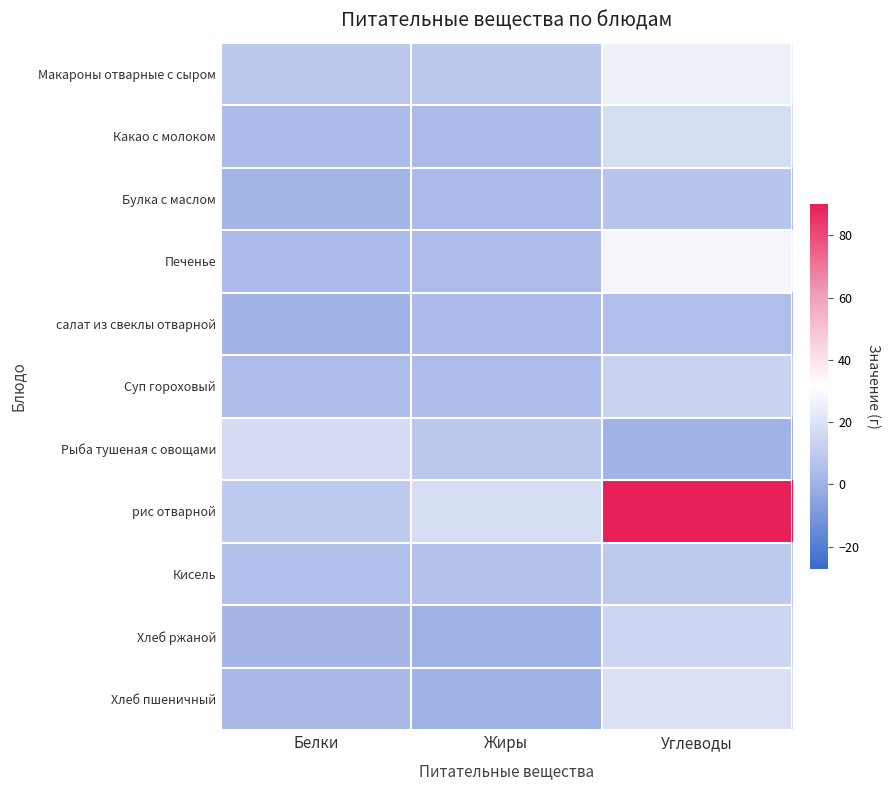

Rank the series by their maximum value, from highest to lowest.

рис отварной, Печенье, Макароны отварные с сыром, Хлеб пшеничный, Какао с молоком, Рыба тушеная с овощами, Хлеб ржаной, Суп гороховый, Кисель, Булка с маслом, салат из свеклы отварной